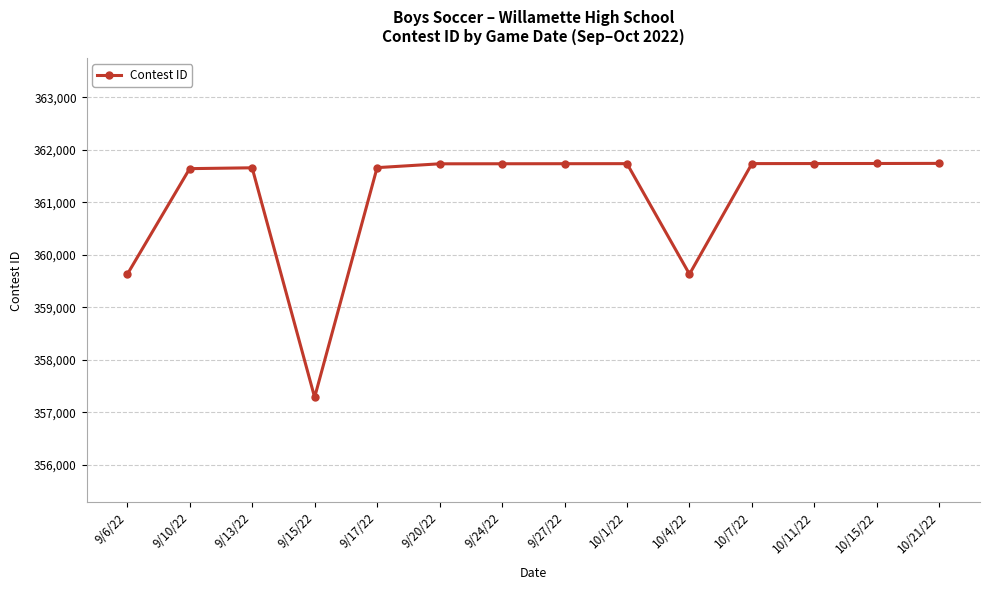

Approximately how many times larger is the value at 10/15/22 compared to 10/7/22?

1.0